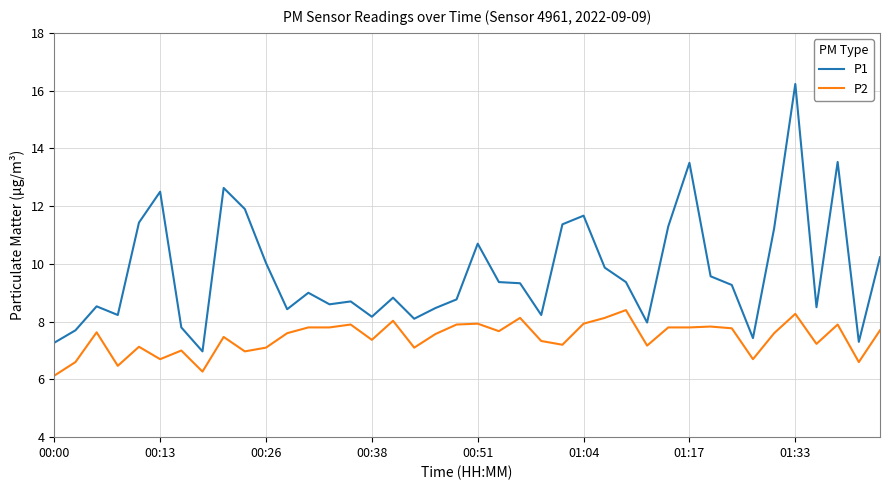

True or false: P1 and P2 cross at least once.

False